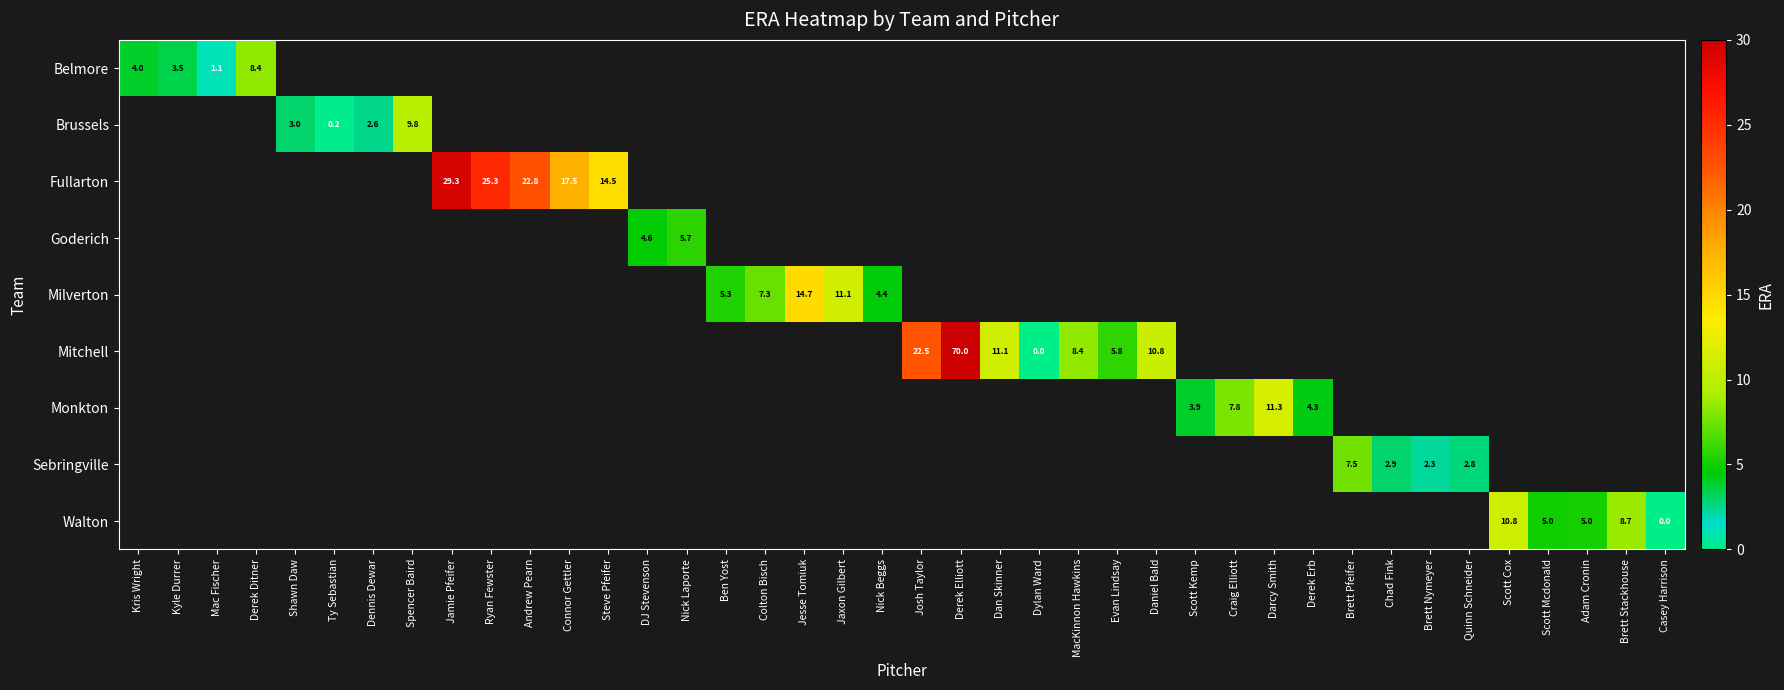

Count the number of data series in this chart.

9